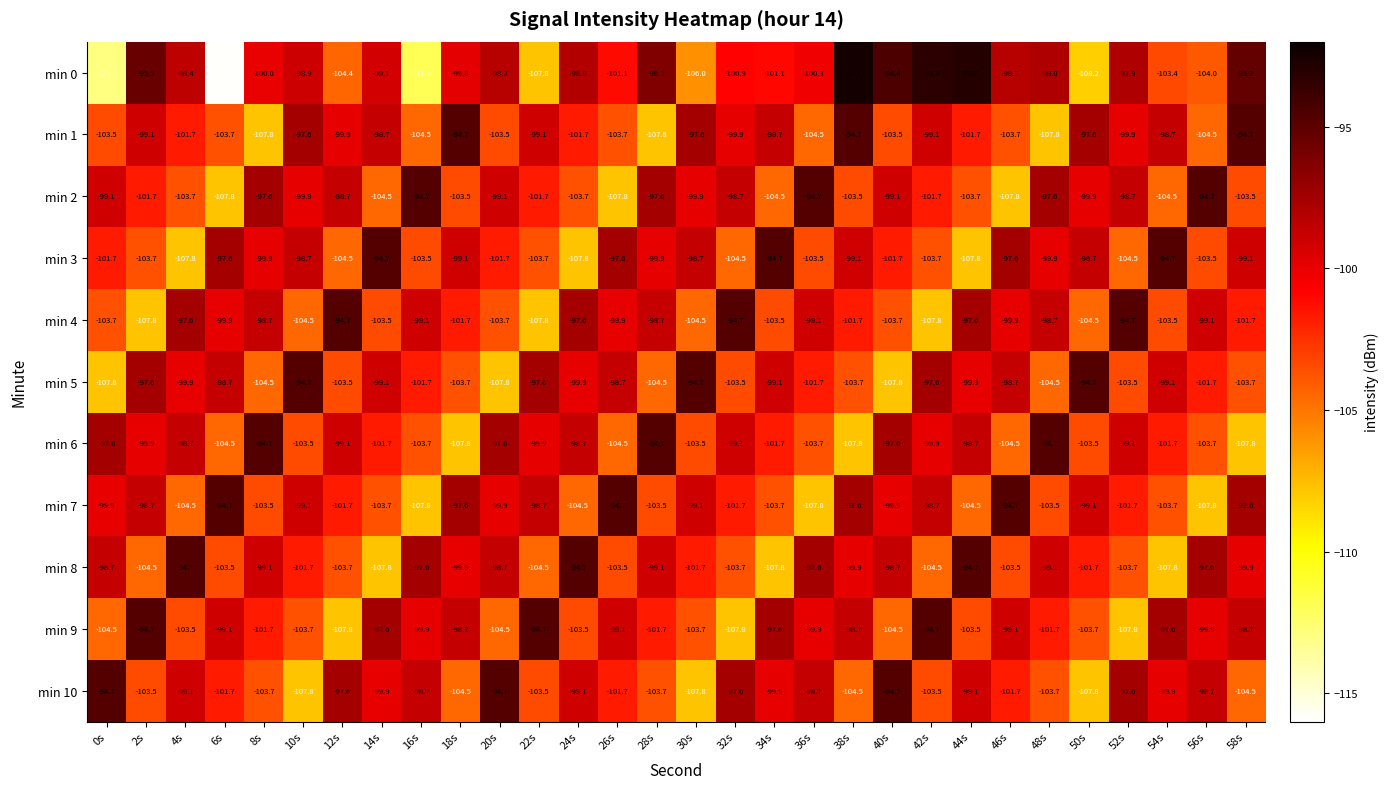

What is the maximum value shown in the chart?

-92.4